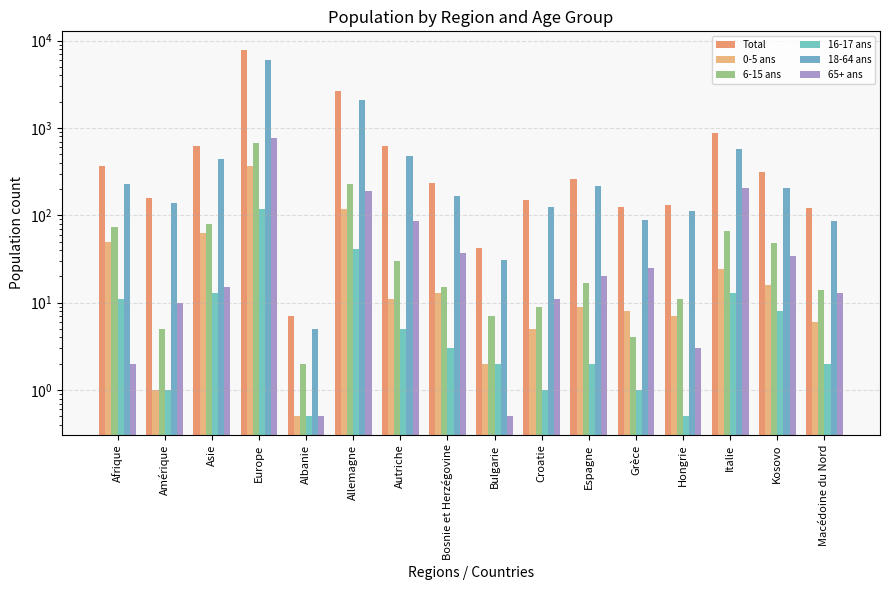

Between Afrique and Hongrie, which series saw the biggest shift?

Total